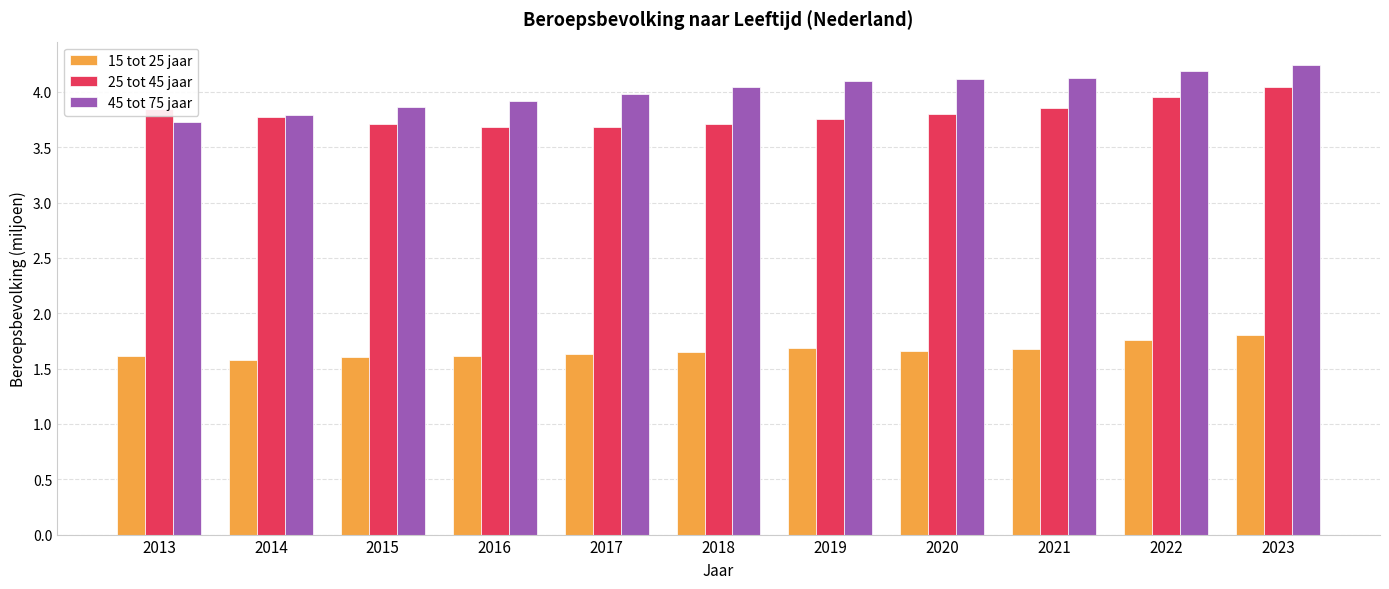

What is the value of the 45 tot 75 jaar bar at the 3rd from the left?

3.9